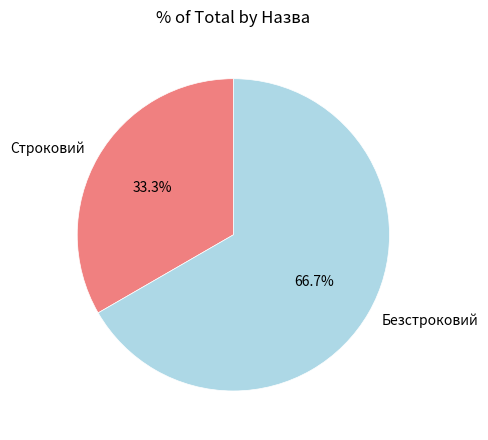

Between Строковий and Безстроковий, which is larger?

Безстроковий